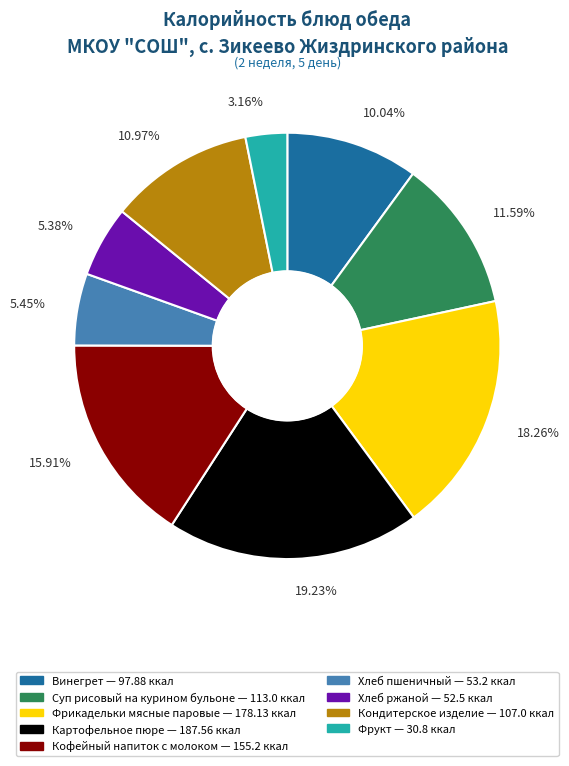

Is it true that Кондитерское изделие is 11% of the pie?

True